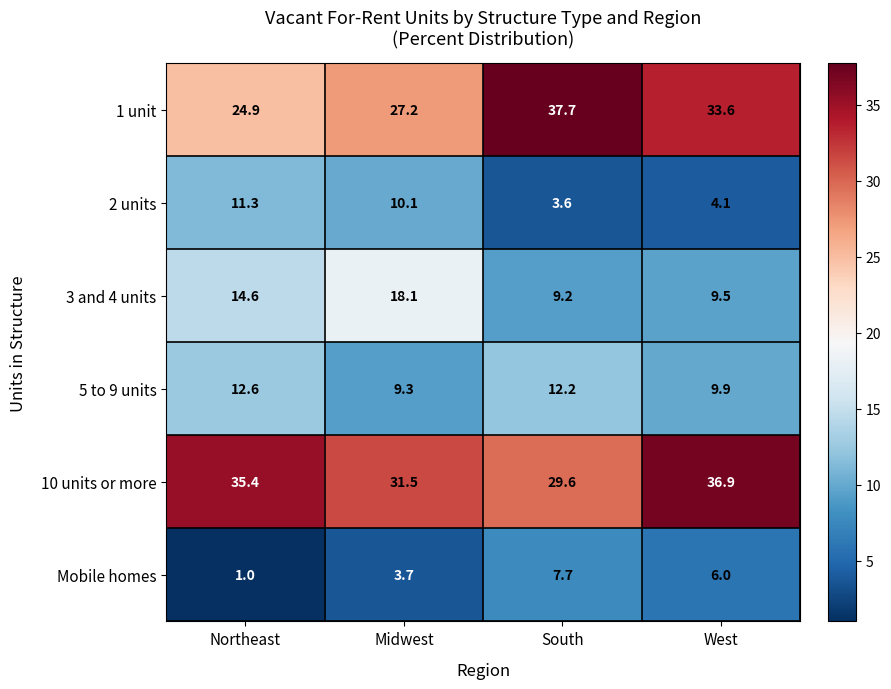

Reading left to right, extract all data points from this chart.

1 unit: Northeast=24.9	Midwest=27.2	South=37.7	West=33.6
2 units: Northeast=11.3	Midwest=10.1	South=3.6	West=4.1
3 and 4 units: Northeast=14.6	Midwest=18.1	South=9.2	West=9.5
5 to 9 units: Northeast=12.6	Midwest=9.3	South=12.2	West=9.9
10 units or more: Northeast=35.4	Midwest=31.5	South=29.6	West=36.9
Mobile homes: Northeast=1.0	Midwest=3.7	South=7.7	West=6.0